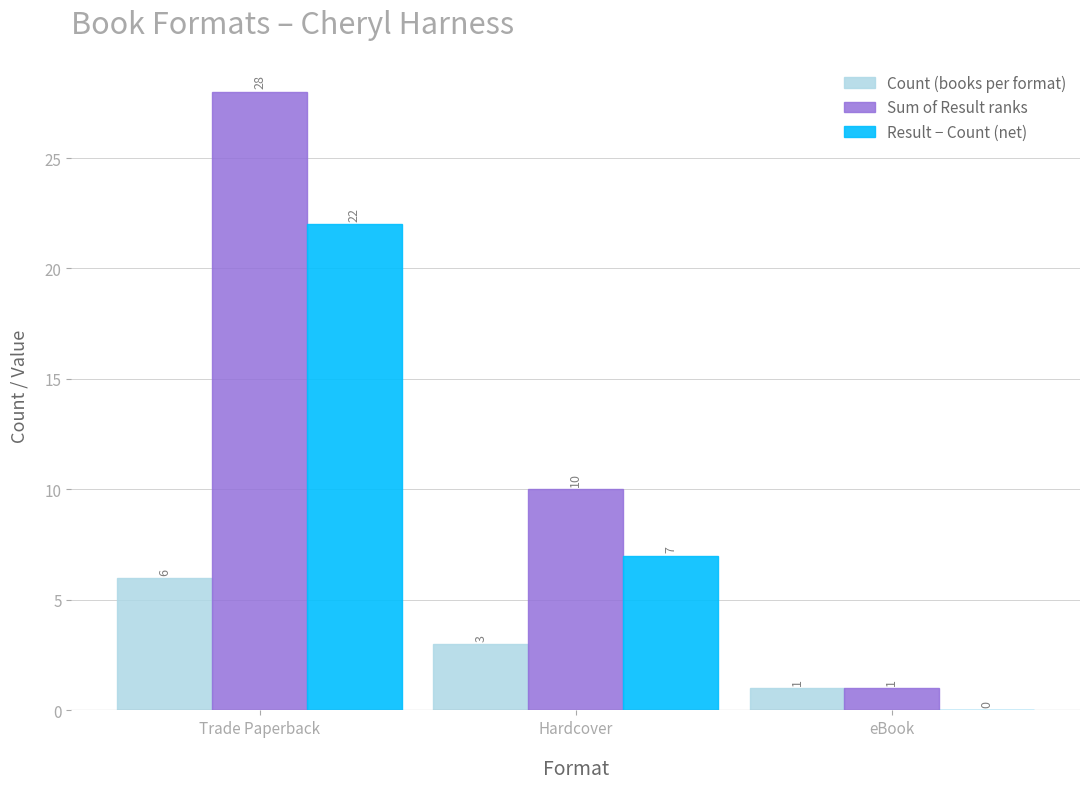

What value does the Count (books per format) series have at Trade Paperback?

6